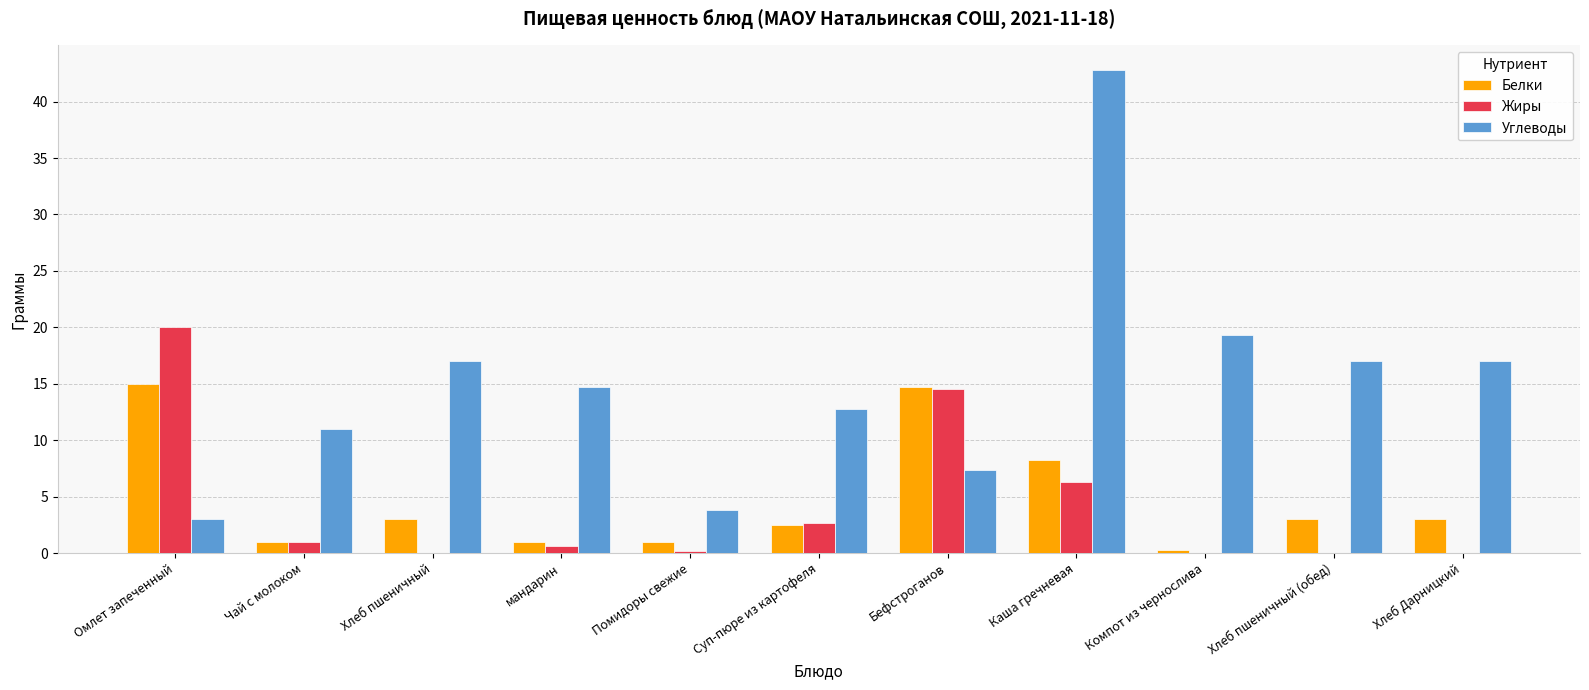

Count the number of categories in the chart.

11